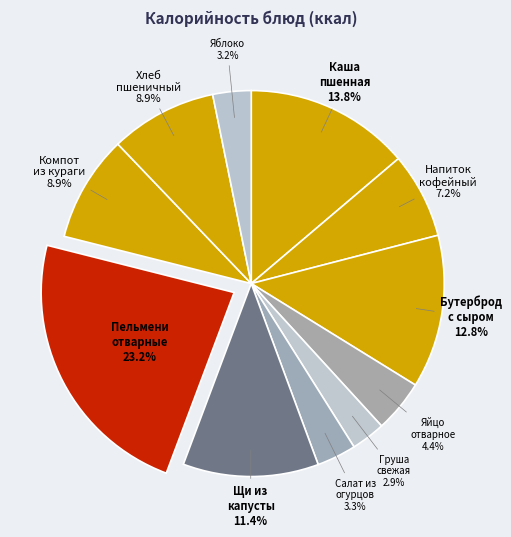

Count the number of slices in the pie.

11